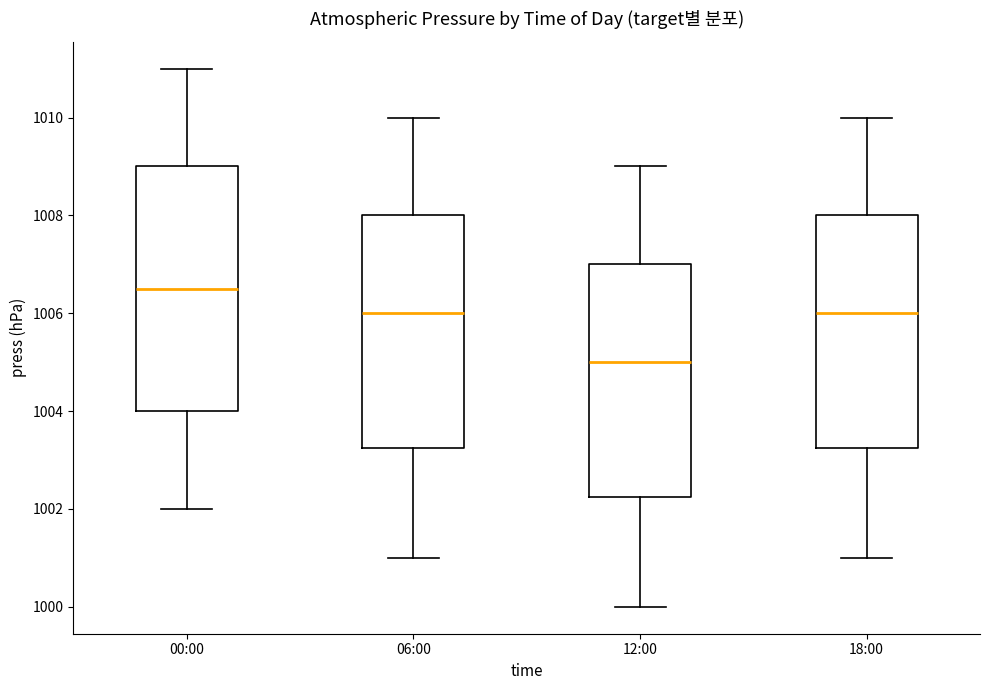

Reading left to right, read every box against the y-axis: the position of its median line, the range the box covers, and the ends of its whiskers. The values are not printed on the chart, so give them approximately, as read against the axis.

00:00: median 1006.6, box 1004.0 to 1009.0, whiskers 1002.0 to 1011.0
06:00: median 1006.0, box 1003.2 to 1008.0, whiskers 1001.0 to 1010.0
12:00: median 1005.0, box 1002.2 to 1007.0, whiskers 1000.0 to 1009.0
18:00: median 1006.0, box 1003.2 to 1008.0, whiskers 1001.0 to 1010.0